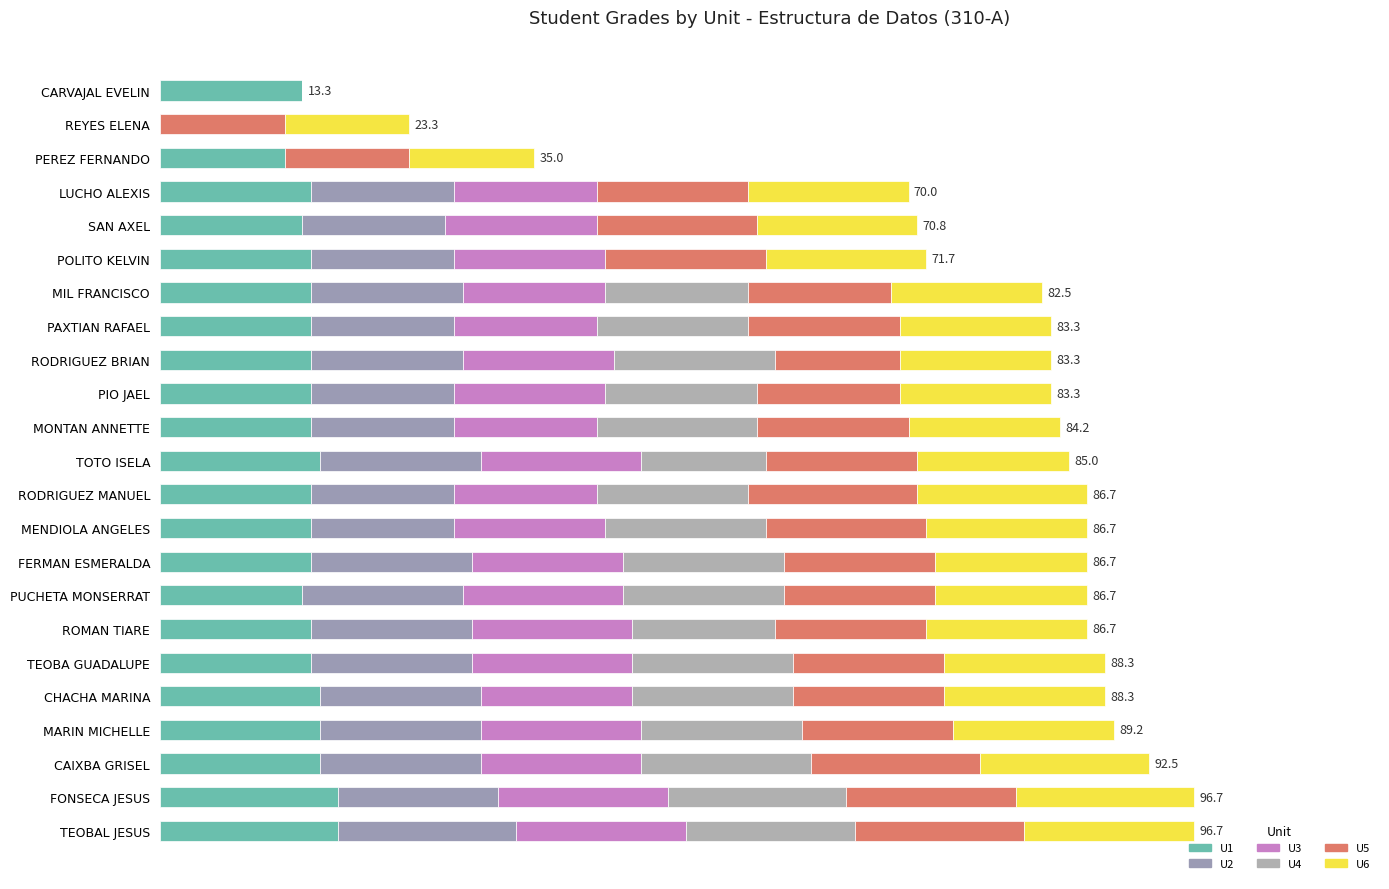

How many data points does each series have?

23